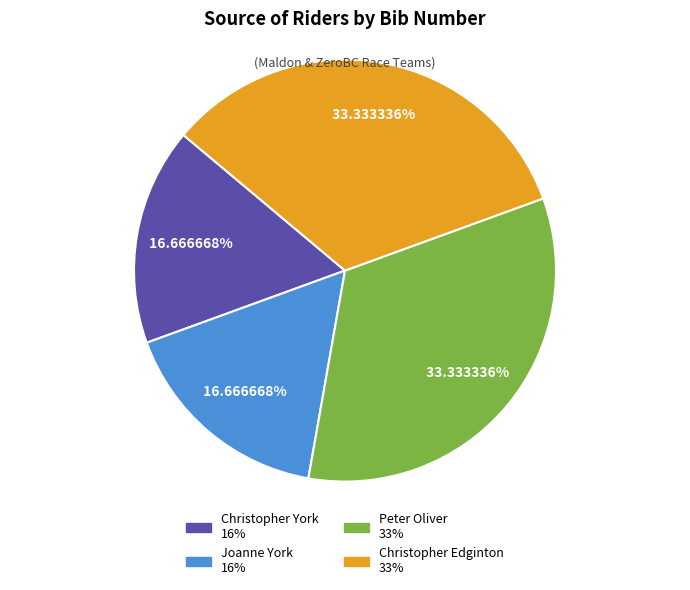

How much of the chart is everything except Joanne York?

83.3%